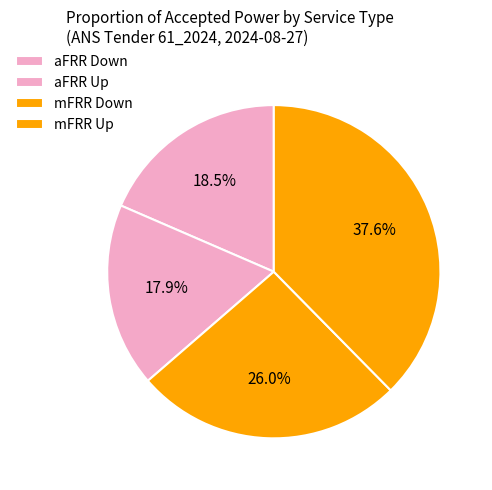

Does aFRR Down account for over 50% of the chart?

No